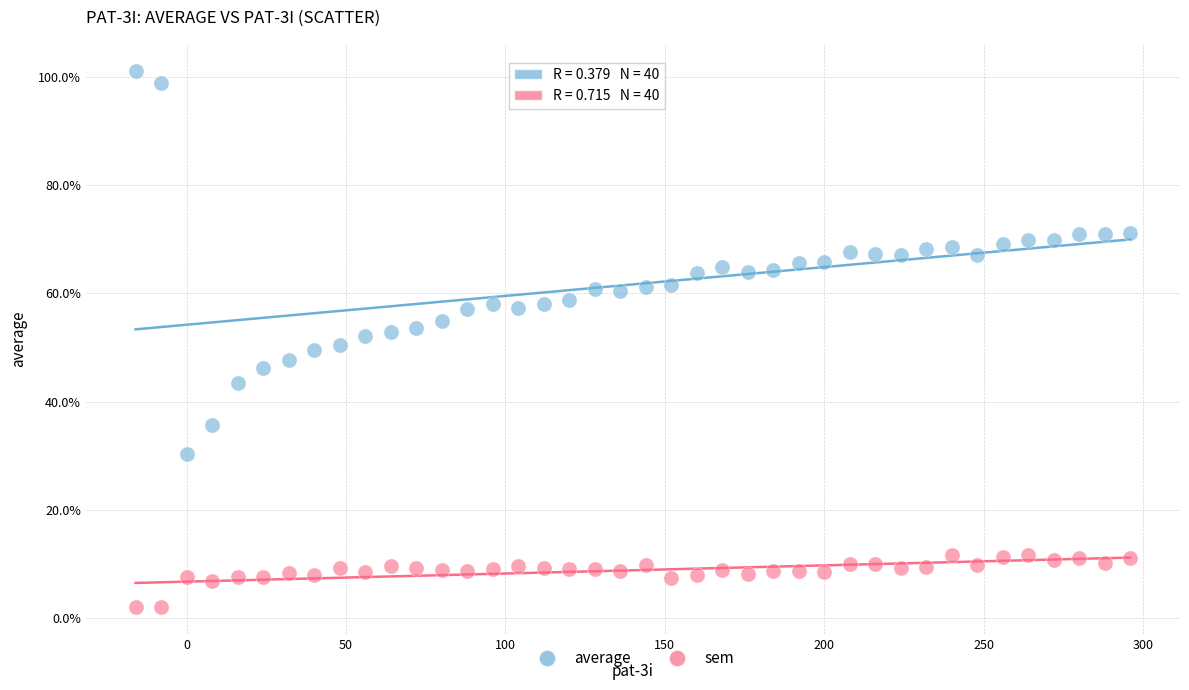

What are all the series names shown in the legend?

average, sem